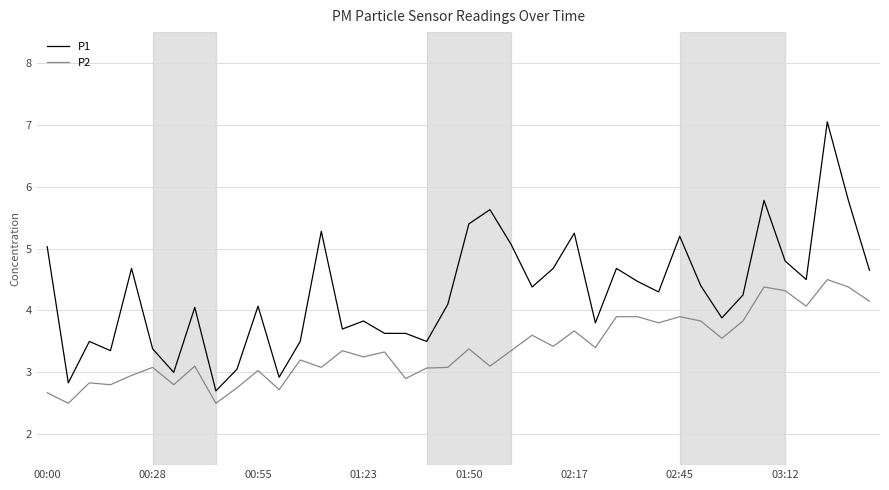

Rank the series by their average value, from lowest to highest.

P2, P1